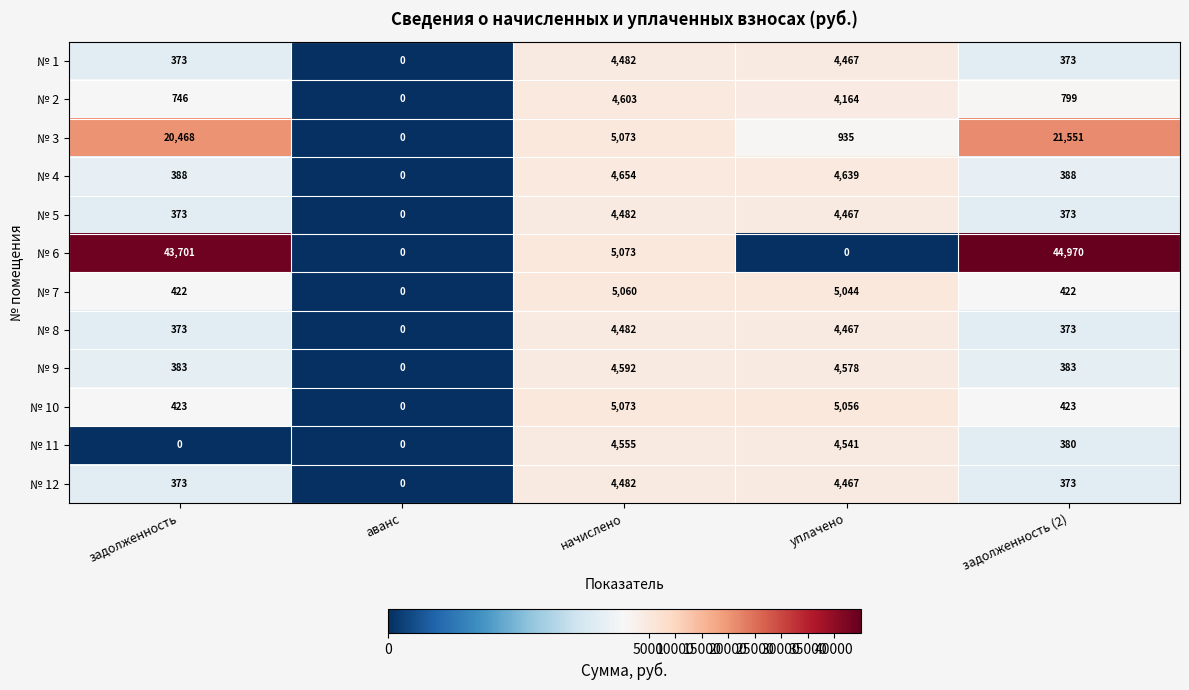

What is the difference between the № 6 values at уплачено and начислено?

5073